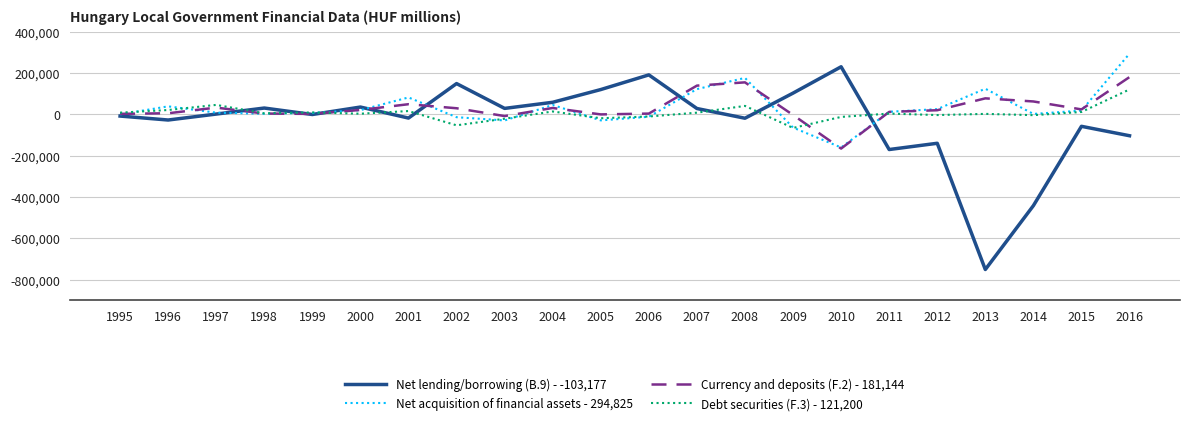

The value of Currency and deposits (F.2) - 181,144 at 2014 is 62910.0. True or false?

True